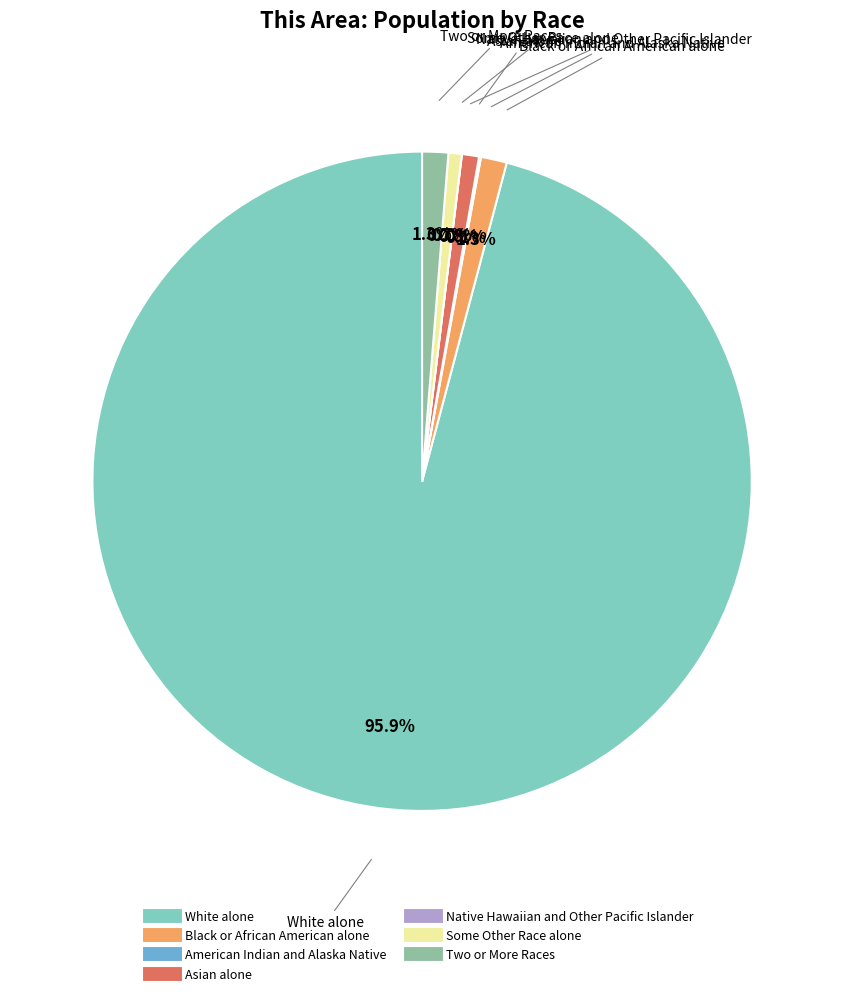

Is it true that Two or More Races is 11% of the pie?

False